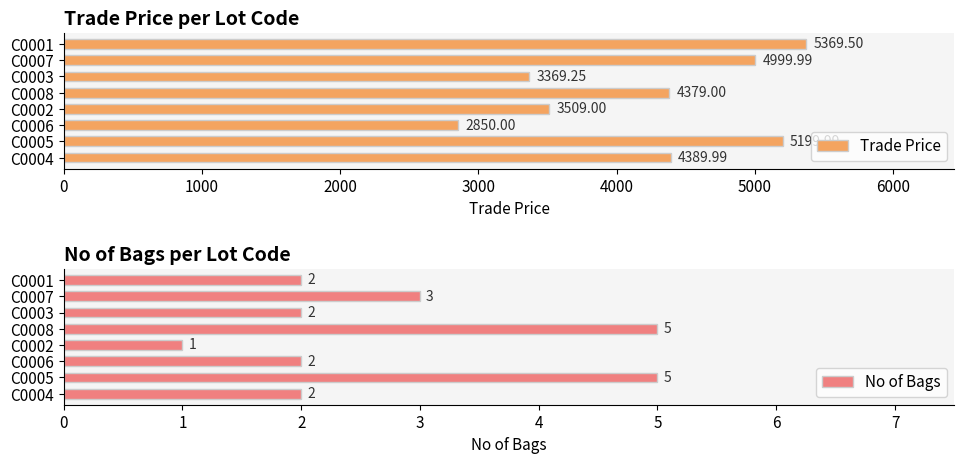

What is the value of the No of Bags bar at the 2nd from the left?

5.0